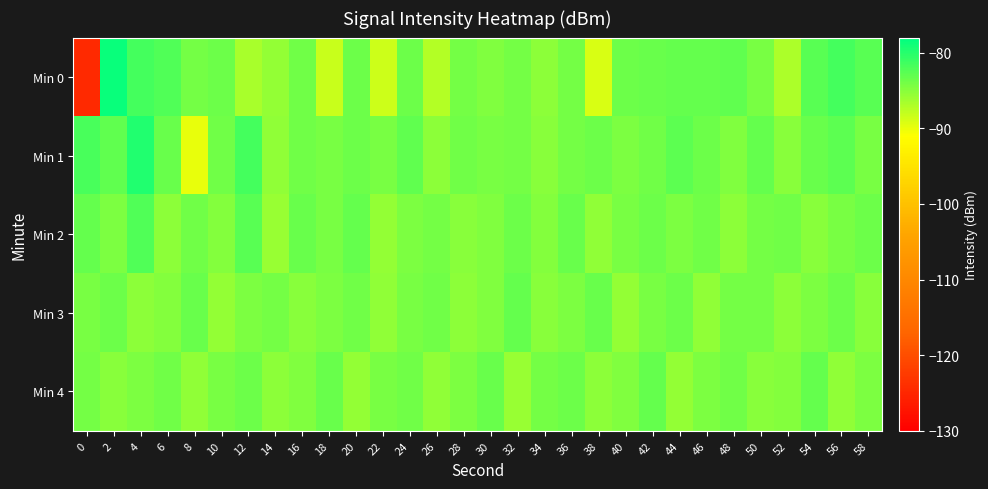

How many data points does each series have?

30